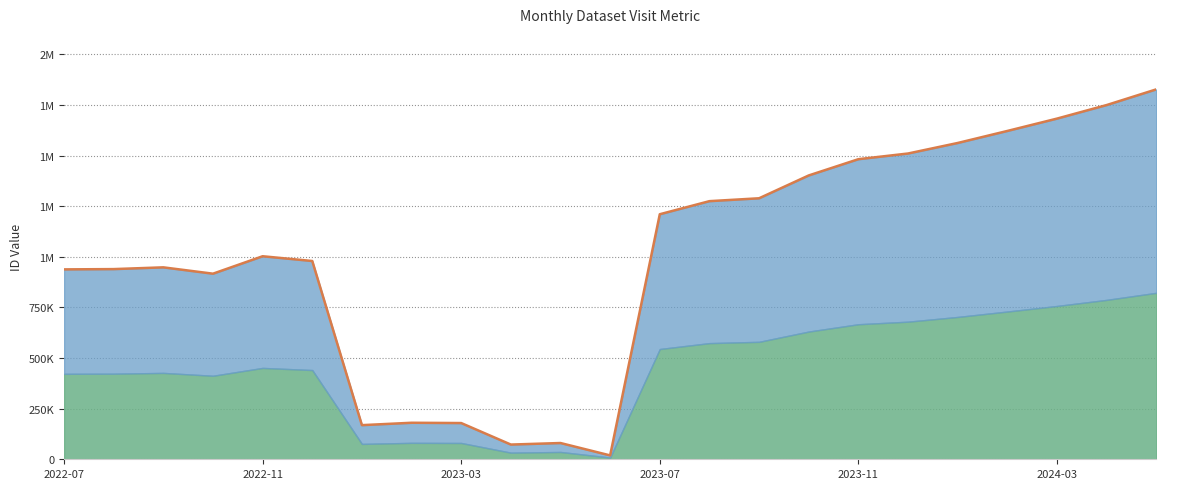

Reading right to left, extract all data points from this chart.

2024-05=1826536	2024-04=1749094	2024-03=1682189	2024-02=1621185	2024-01=1561815	2023-12=1509875	2023-11=1481781	2023-10=1401555	2023-09=1288802	2023-08=1274591	2023-07=1209977	2023-06=19095	2023-05=80275	2023-04=72652	2023-03=178875	2023-02=180303	2023-01=168556	2022-12=979070	2022-11=1002533	2022-10=916444	2022-09=947744	2022-08=939083	2022-07=937685